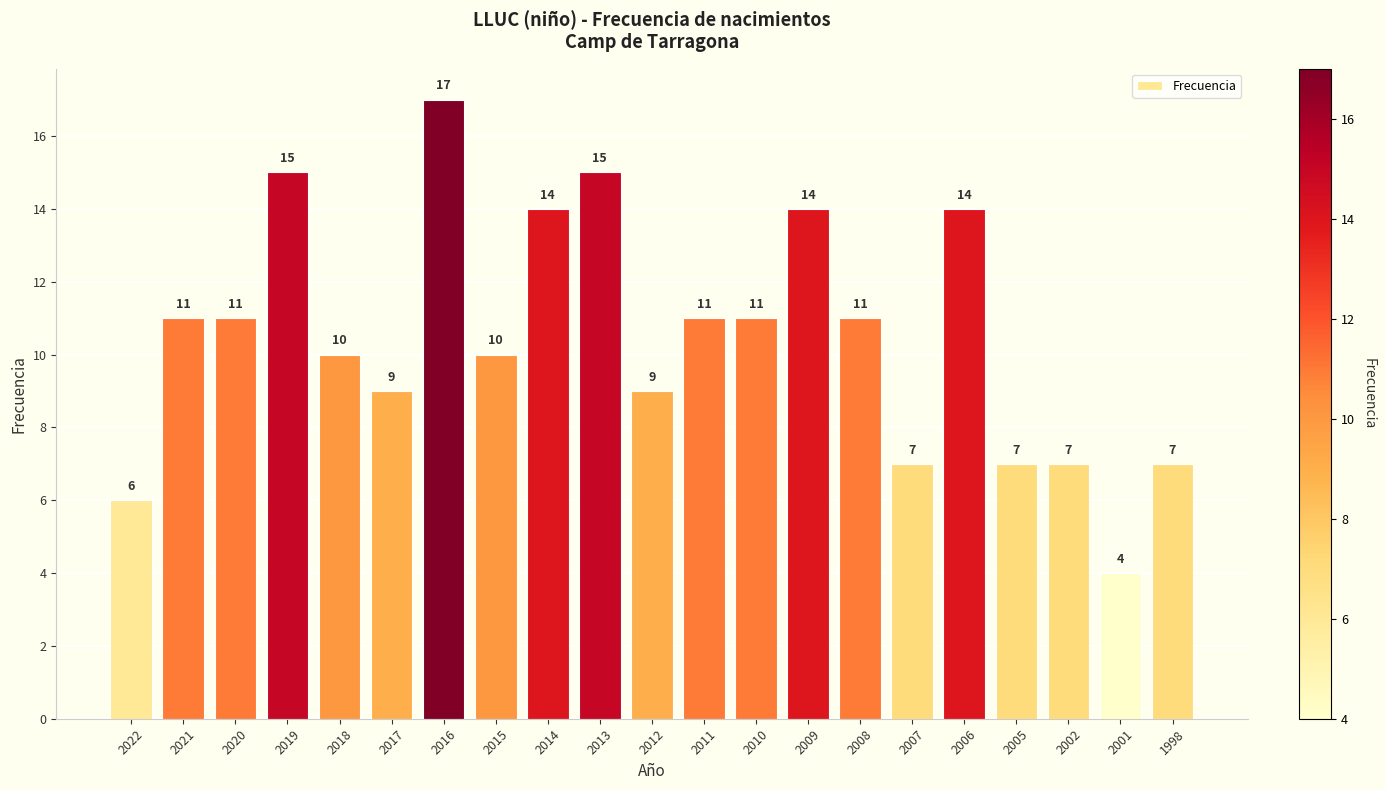

Approximately how many times larger is the value at 2001 compared to 2021?

0.4